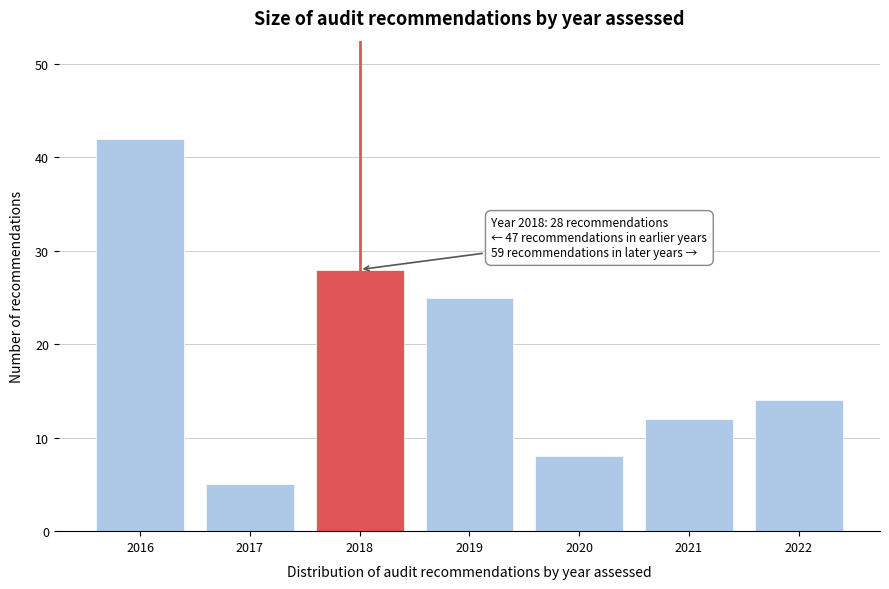

Reading right to left, list all the values displayed in this chart.

2022=14	2021=12	2020=8	2019=25	2018=28	2017=5	2016=42